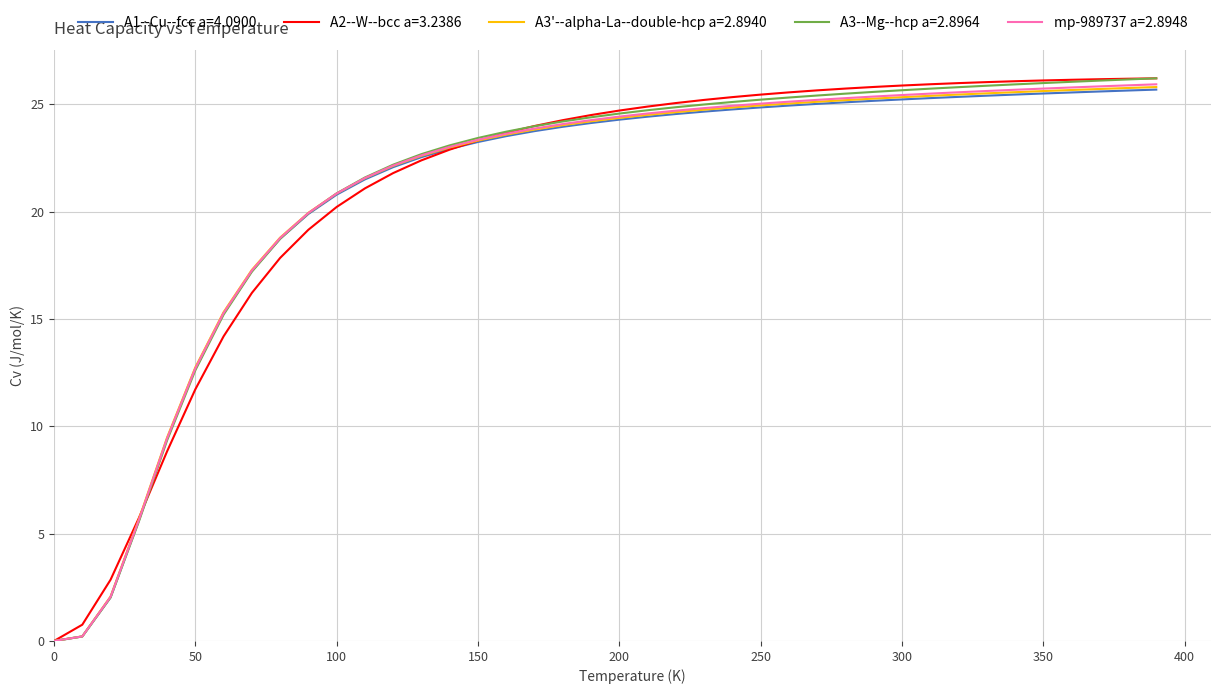

What is the maximum value for A1--Cu--fcc a=4.0900?

25.7